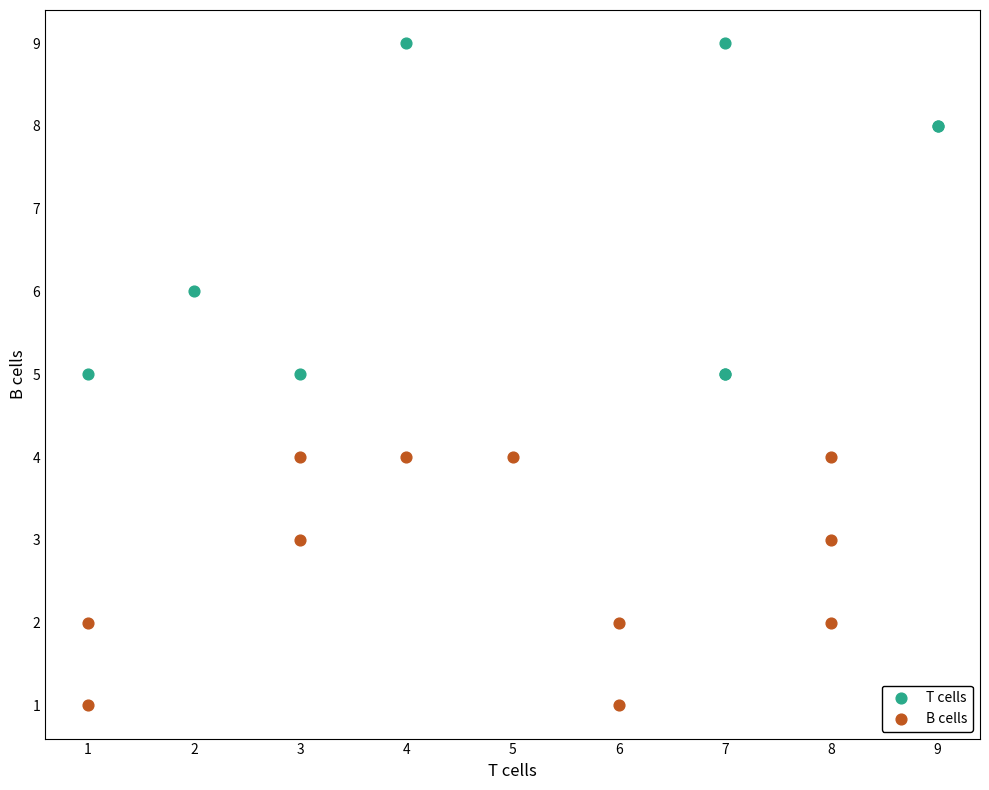

Which series has the largest Y range (max minus min)?

T cells